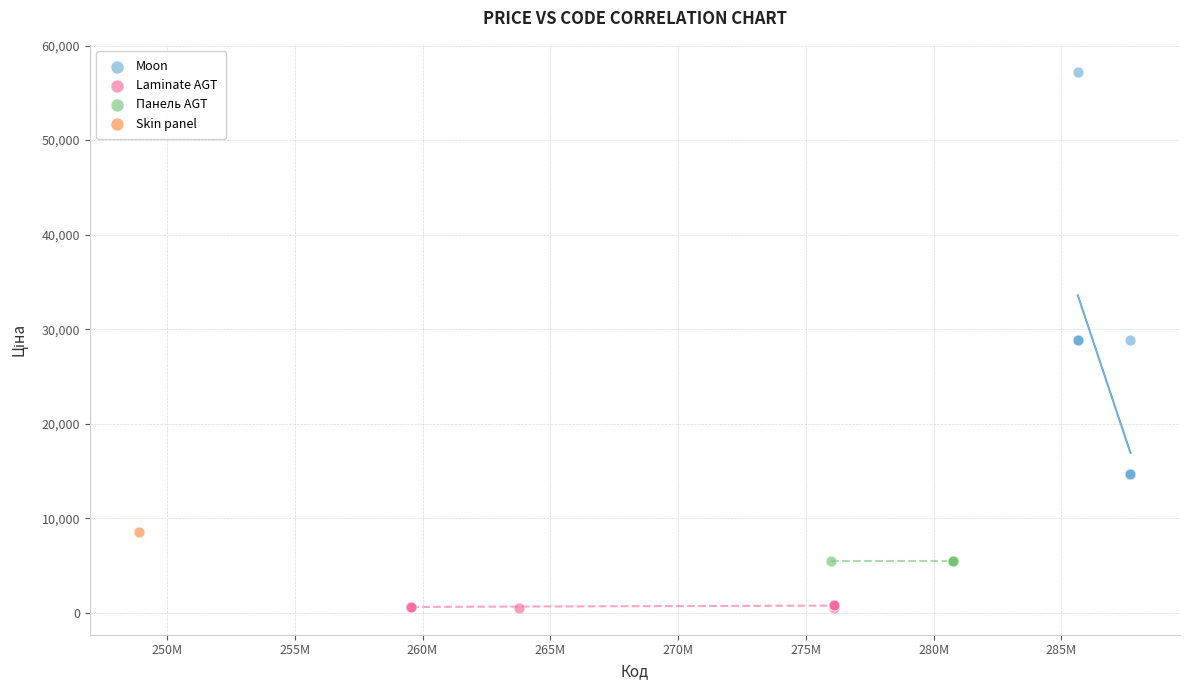

What are all the series names shown in the legend?

Moon, Laminate AGT, Панель AGT, Skin panel